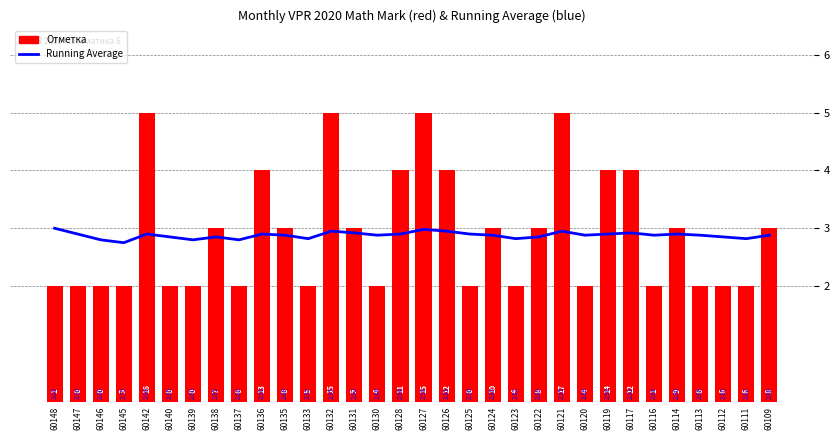

What are all the series names shown in the legend?

Running Average, Отметка